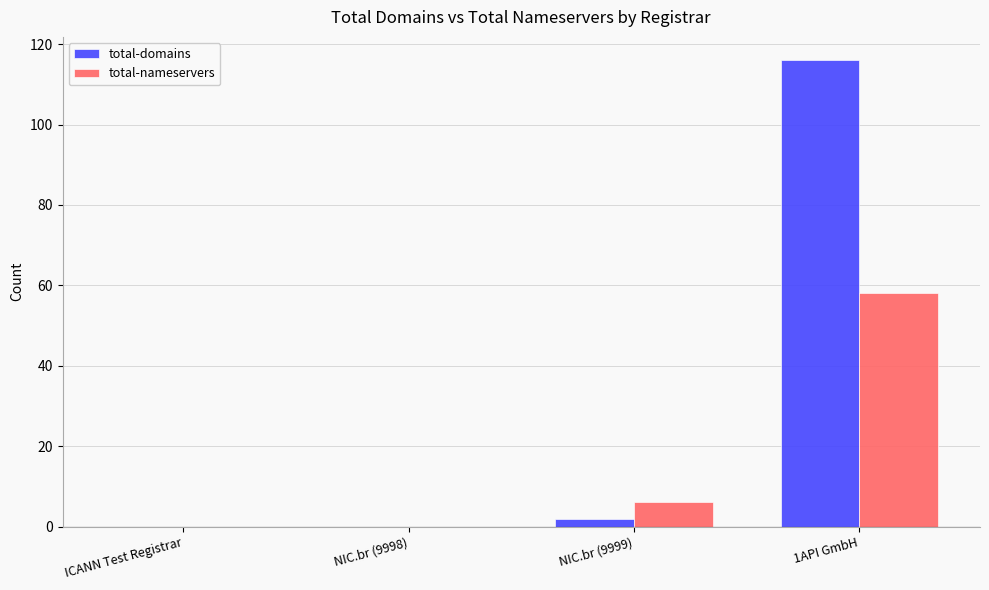

Are the bars grouped side by side (vs. stacked)?

Yes